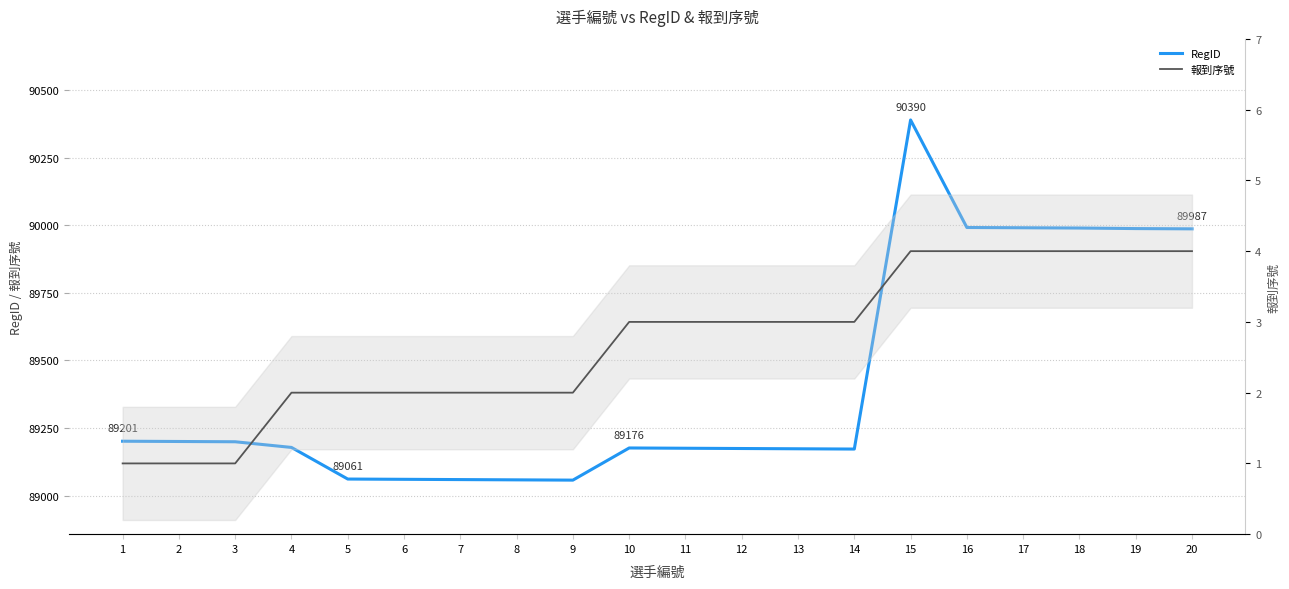

The value of RegID at 1 is 116568. True or false?

False